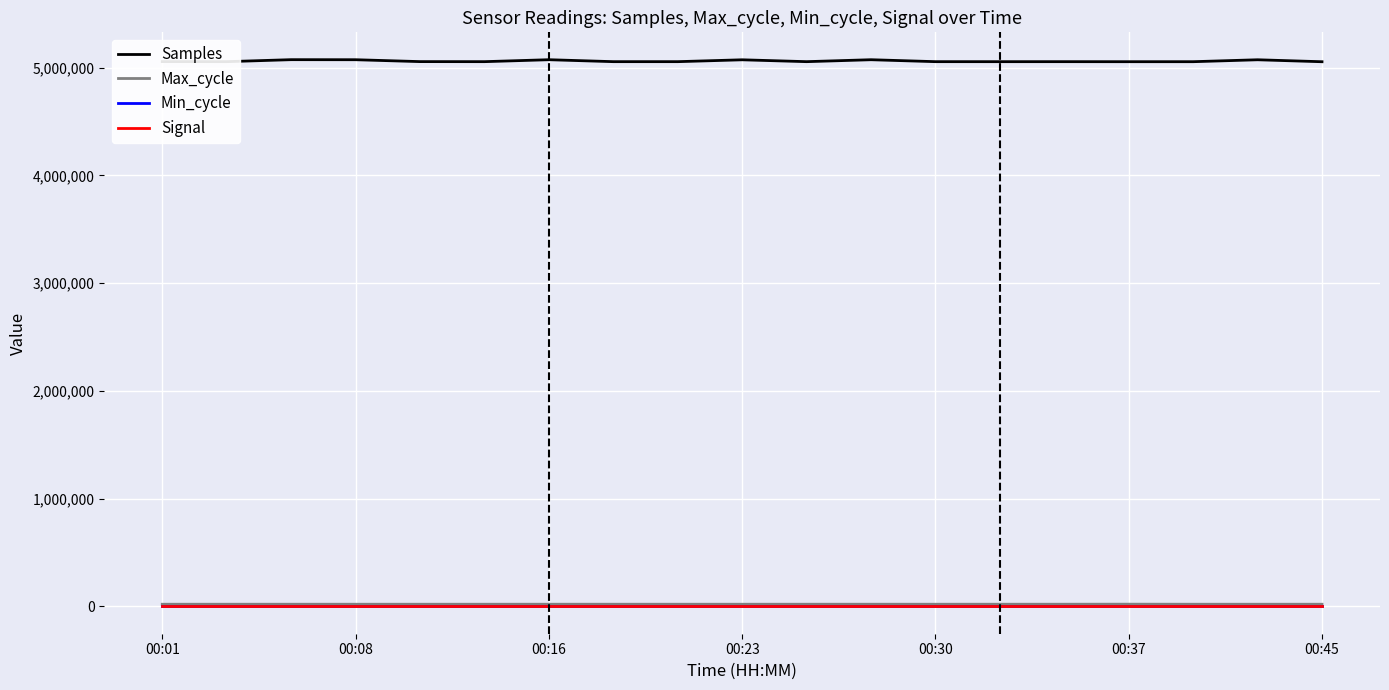

At how many categories does at least one series exceed 4173351?

19